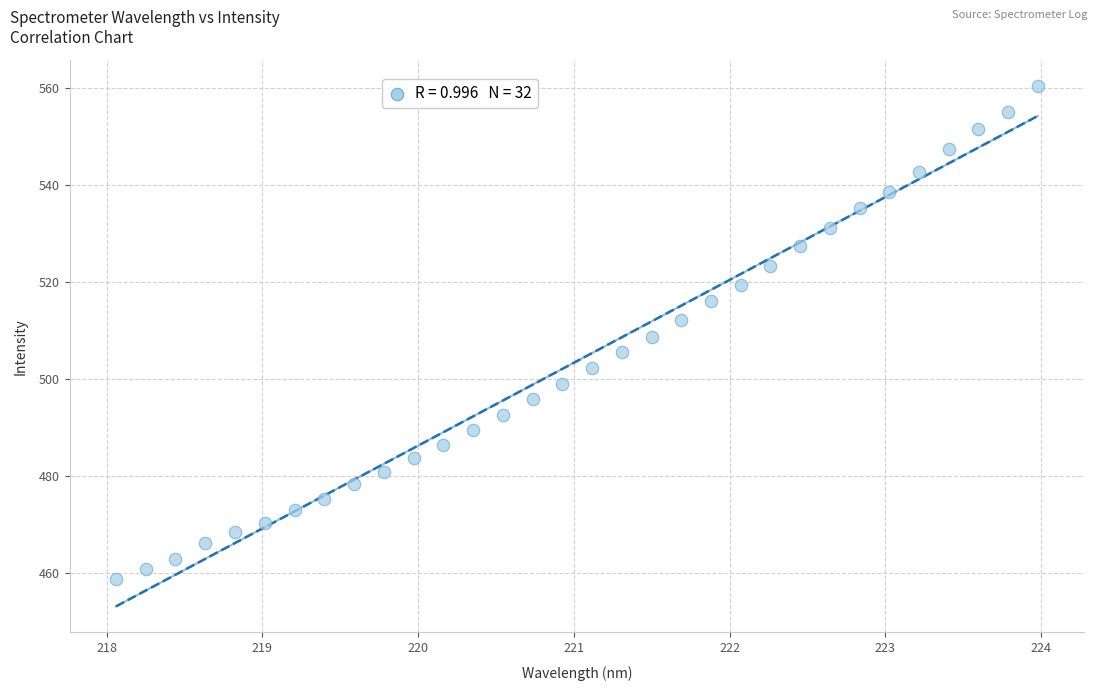

What is the range of X values (max minus min)?

5.9